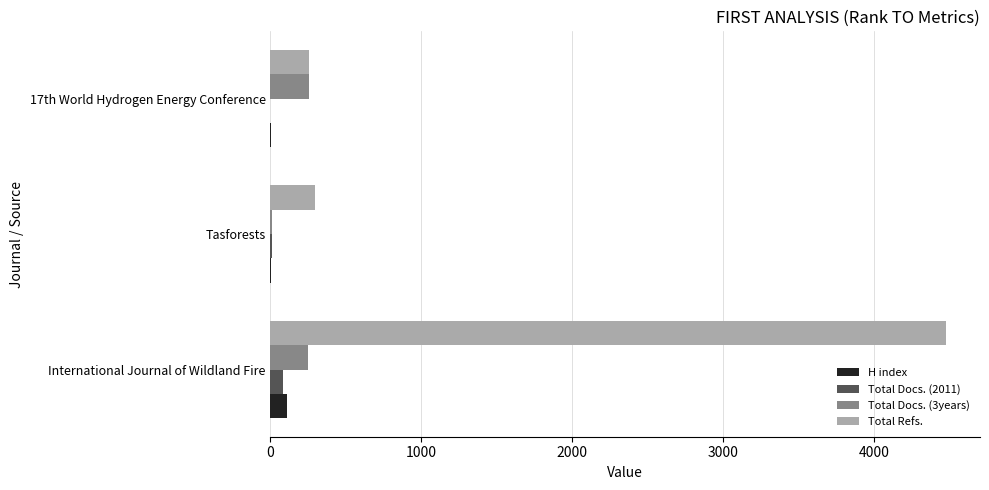

Where is Total Refs. nearest to the value 2365?

Tasforests